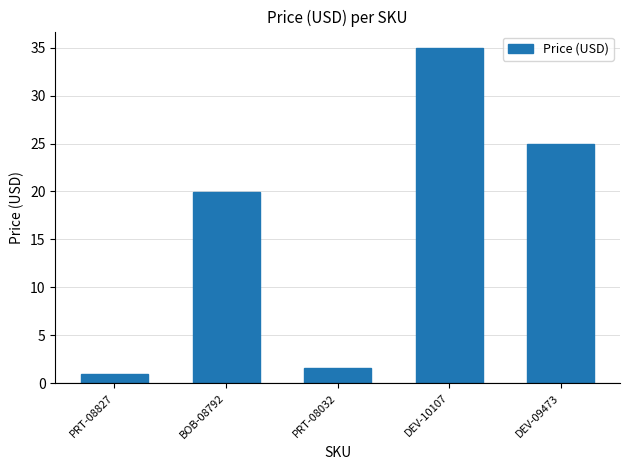

Between BOB-08792 and DEV-10107, which is larger?

DEV-10107